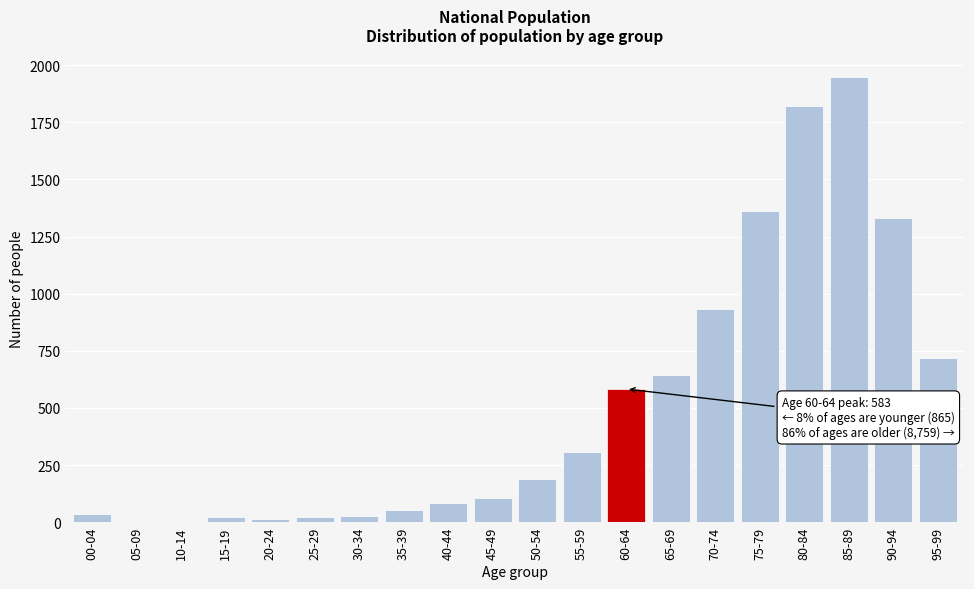

Which has a higher value, 65-69 or 40-44?

65-69